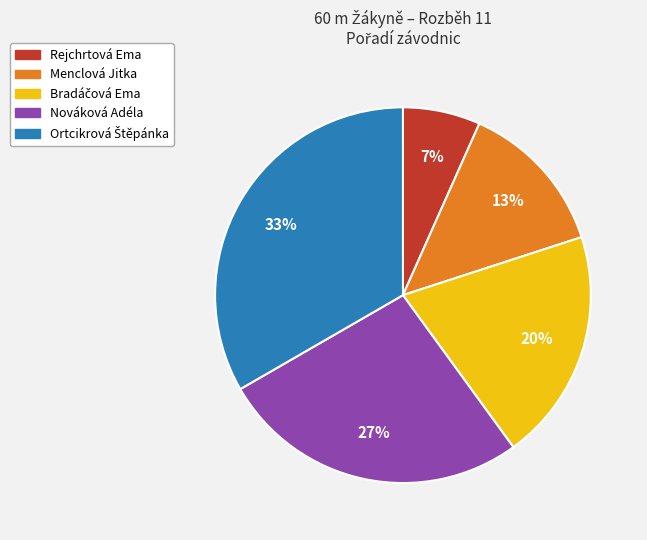

Is it true that Nováková Adéla is 27% of the pie?

True